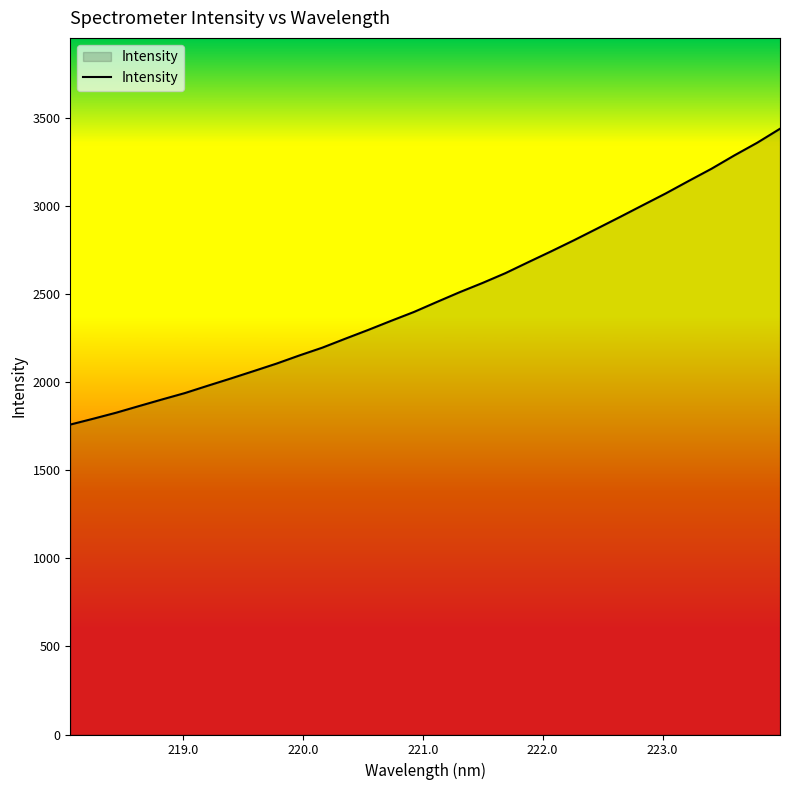

What is the maximum value shown in the chart?

3436.2